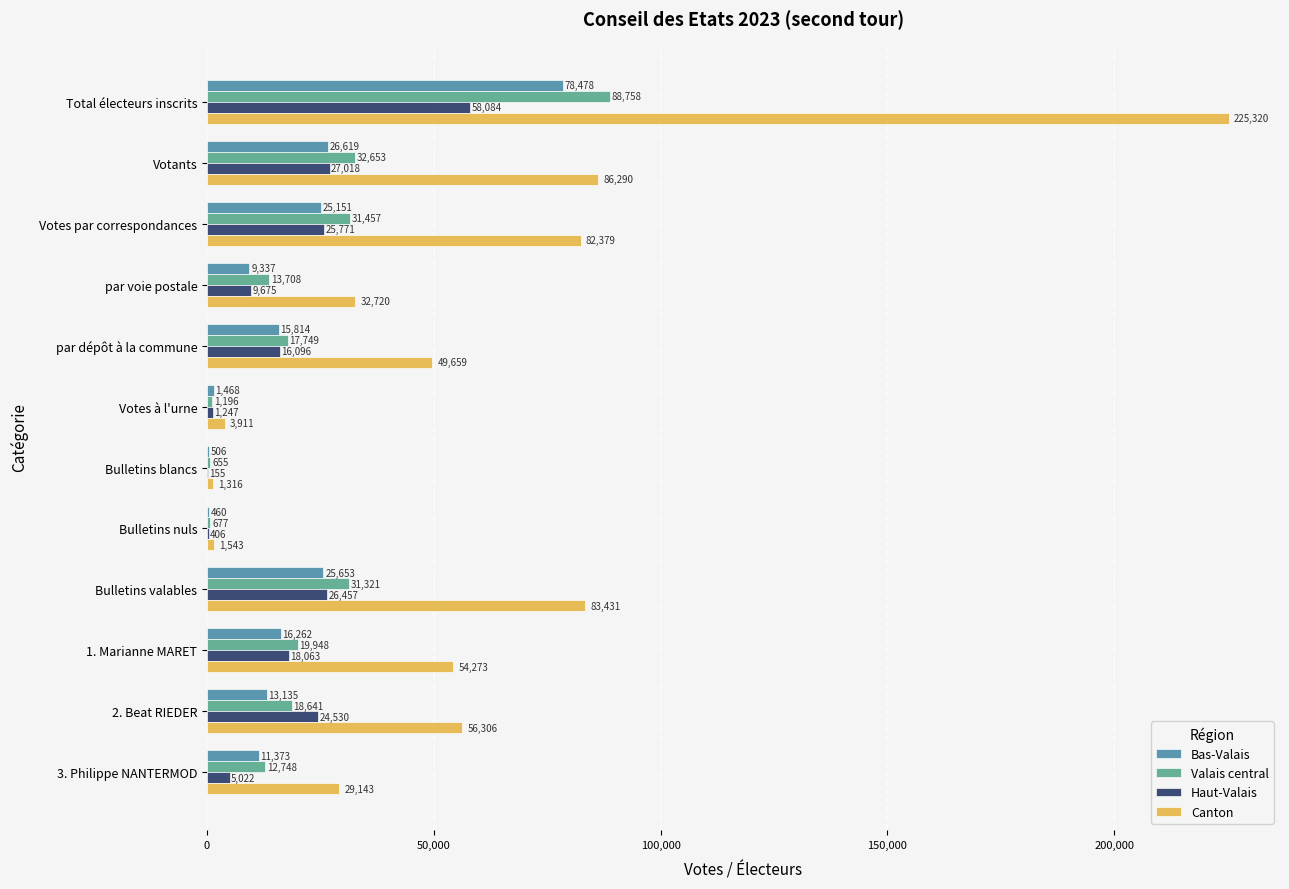

Which series changed the most between Votants and Bulletins valables?

Canton